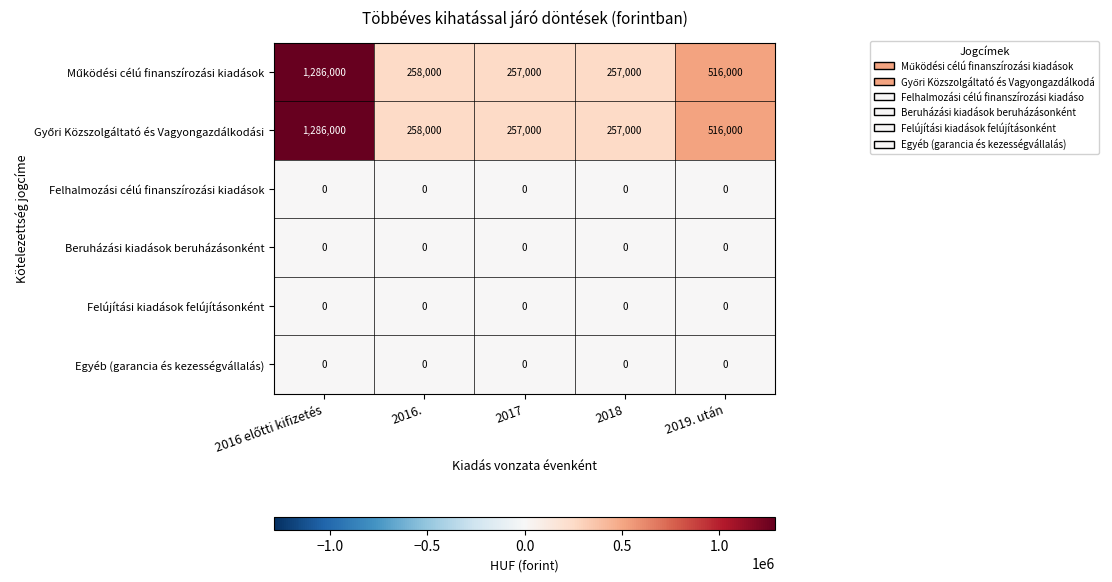

The Felújítási kiadások felújításonként series shows 0 at 2017. True or false?

True